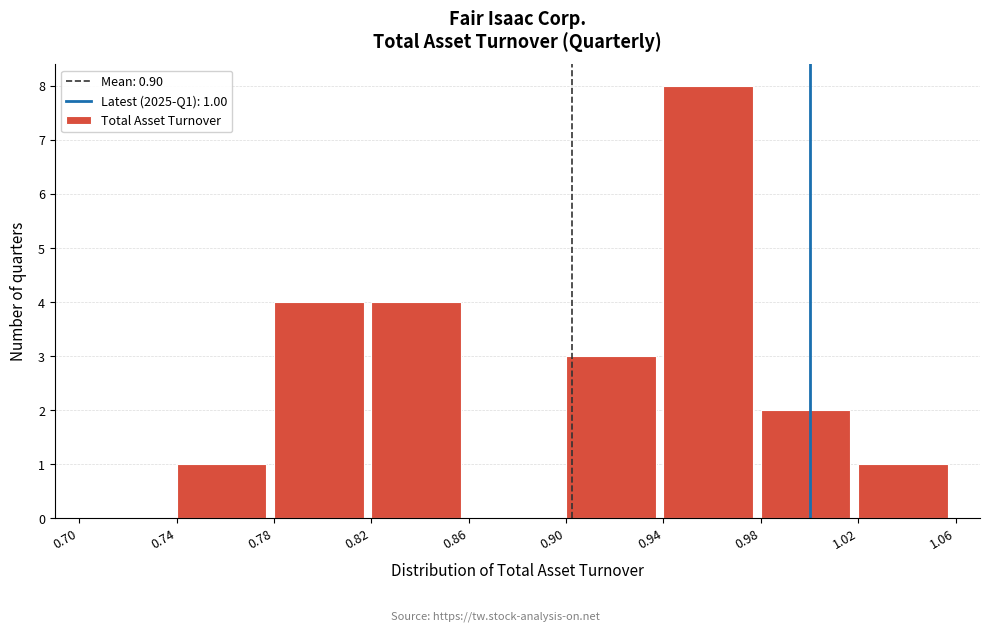

Which range on the x-axis has the tallest bar?

0.94 to 0.98